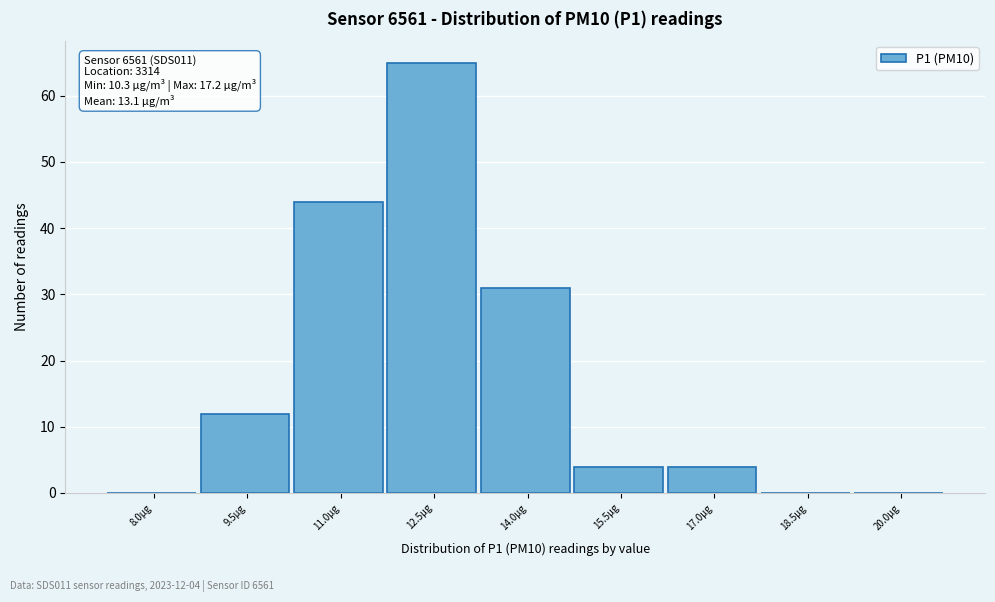

Reading left to right, extract all data points from this chart.

8.0µg=0	9.5µg=12	11.0µg=44	12.5µg=65	14.0µg=31	15.5µg=4	17.0µg=4	18.5µg=0	20.0µg=0